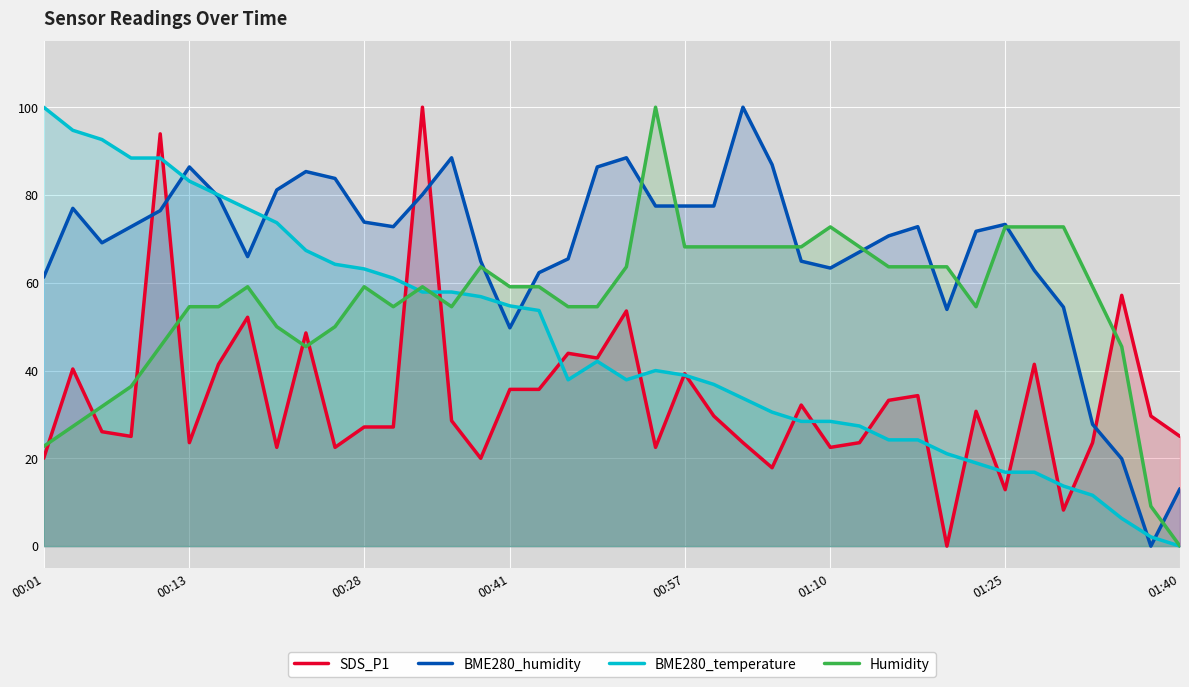

What are all the series names shown in the legend?

SDS_P1, BME280_humidity, BME280_temperature, Humidity